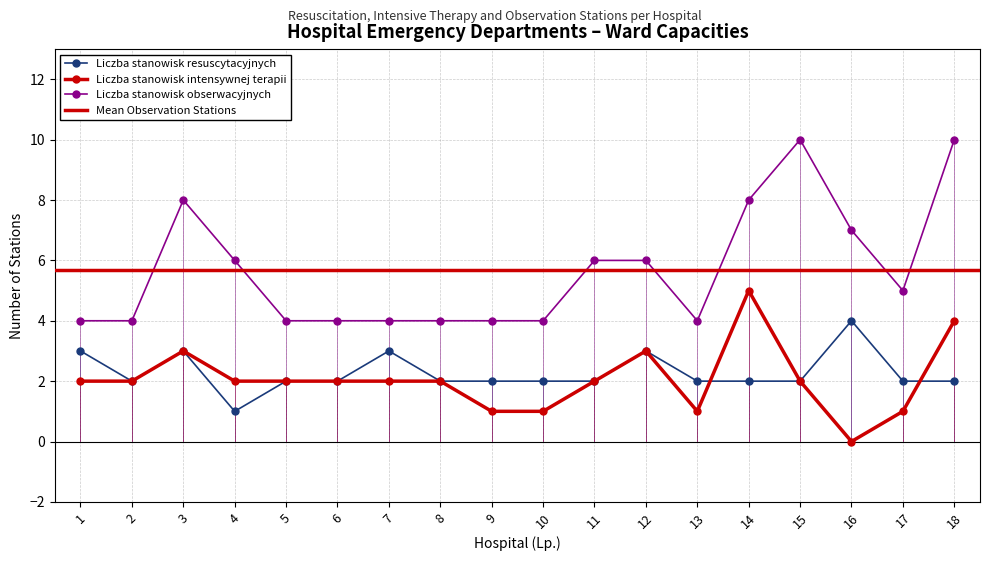

What is the difference between the maximum and minimum values in the Liczba stanowisk resuscytacyjnych series?

3